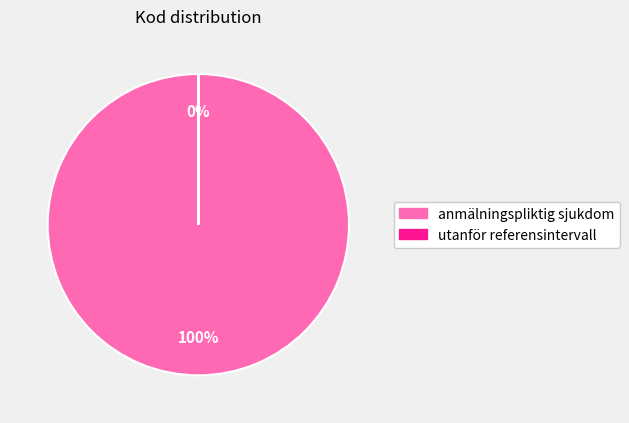

Which has a higher value, anmälningspliktig sjukdom or utanför referensintervall?

anmälningspliktig sjukdom